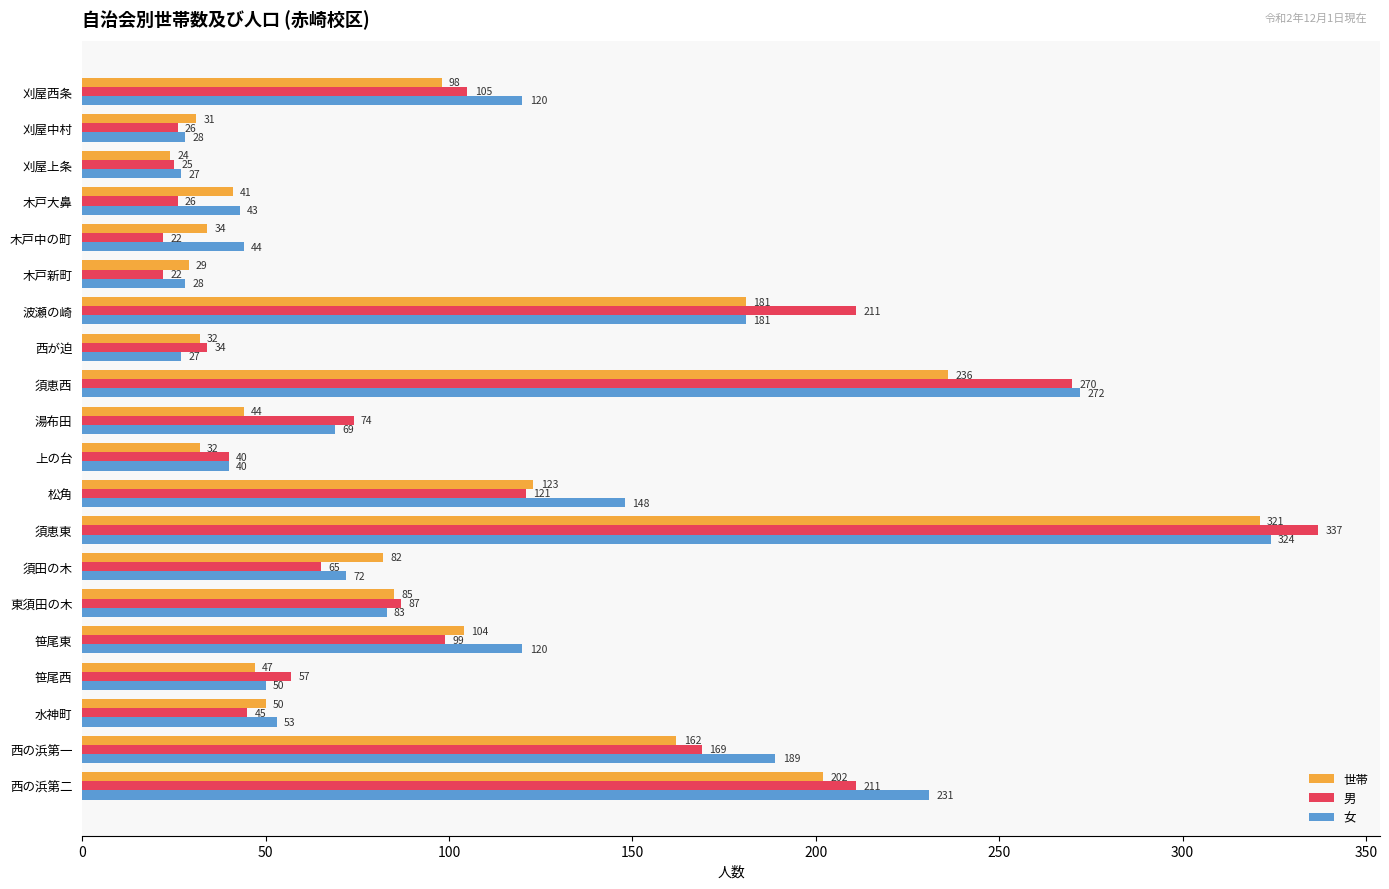

Is it true that 女 equals 61 at 西の浜第一?

False